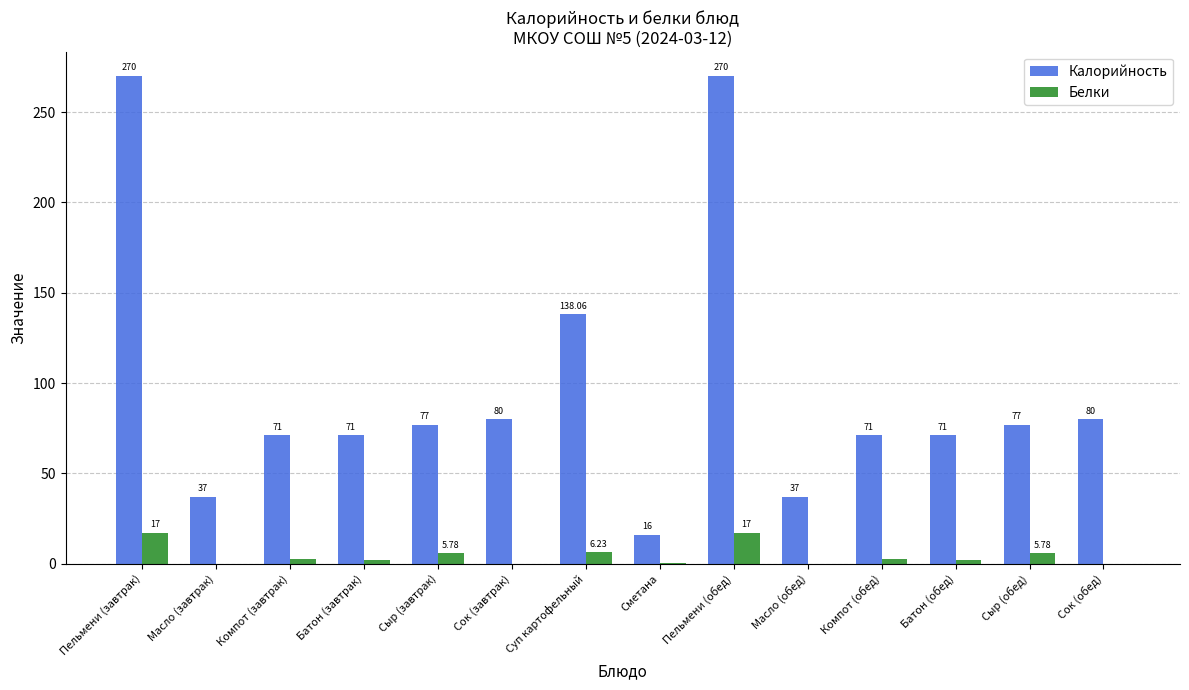

What is the average value of the Калорийность series?

97.6